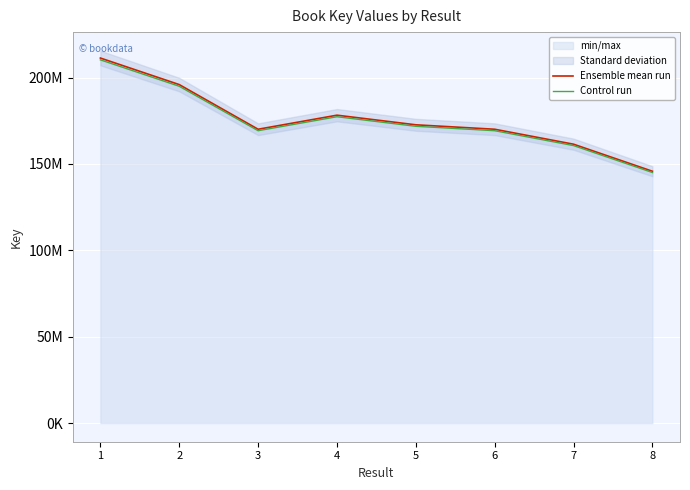

True or false: Control run and Ensemble mean run intersect in this chart.

False